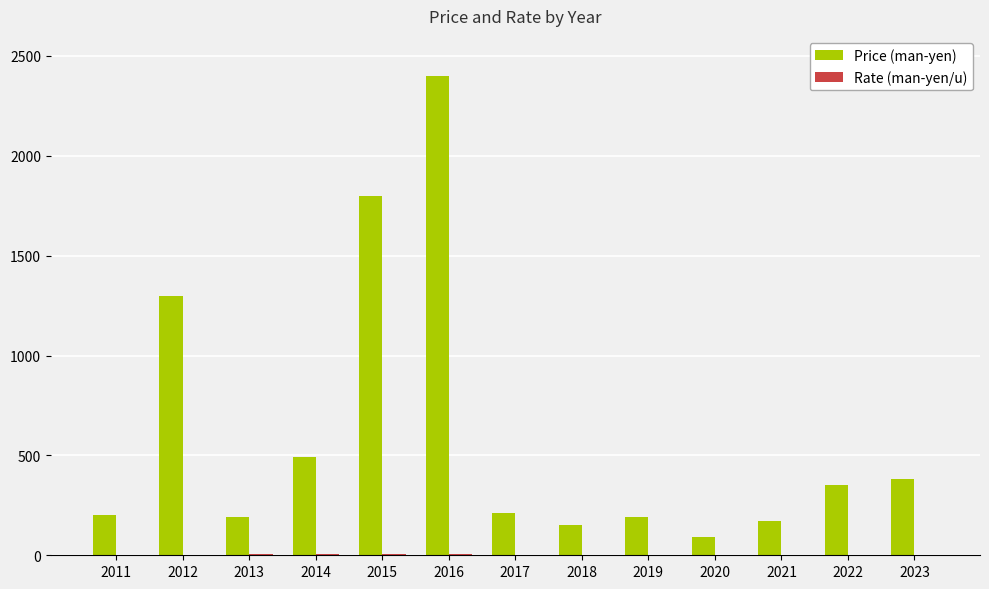

What is the maximum value shown in the chart?

2400.0